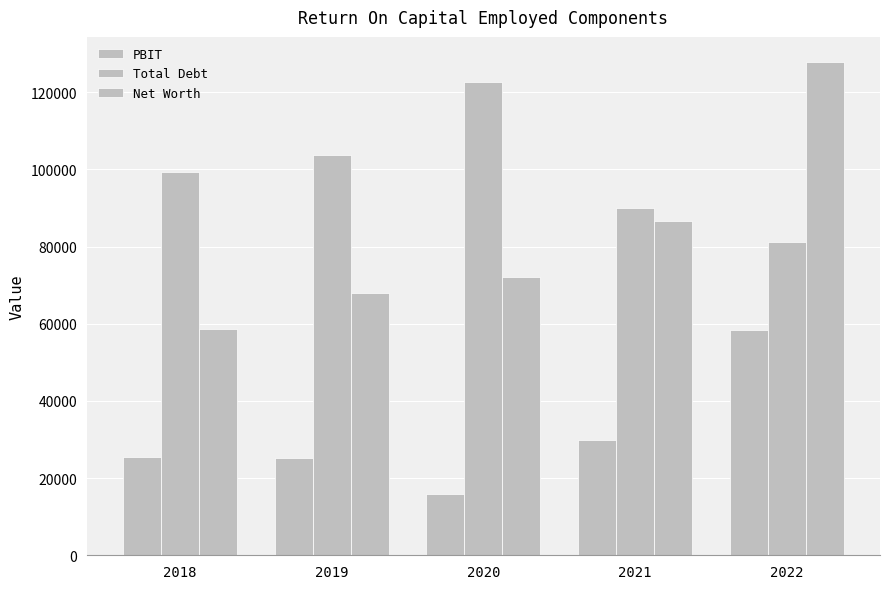

Which series has the widest spread of values?

Net Worth